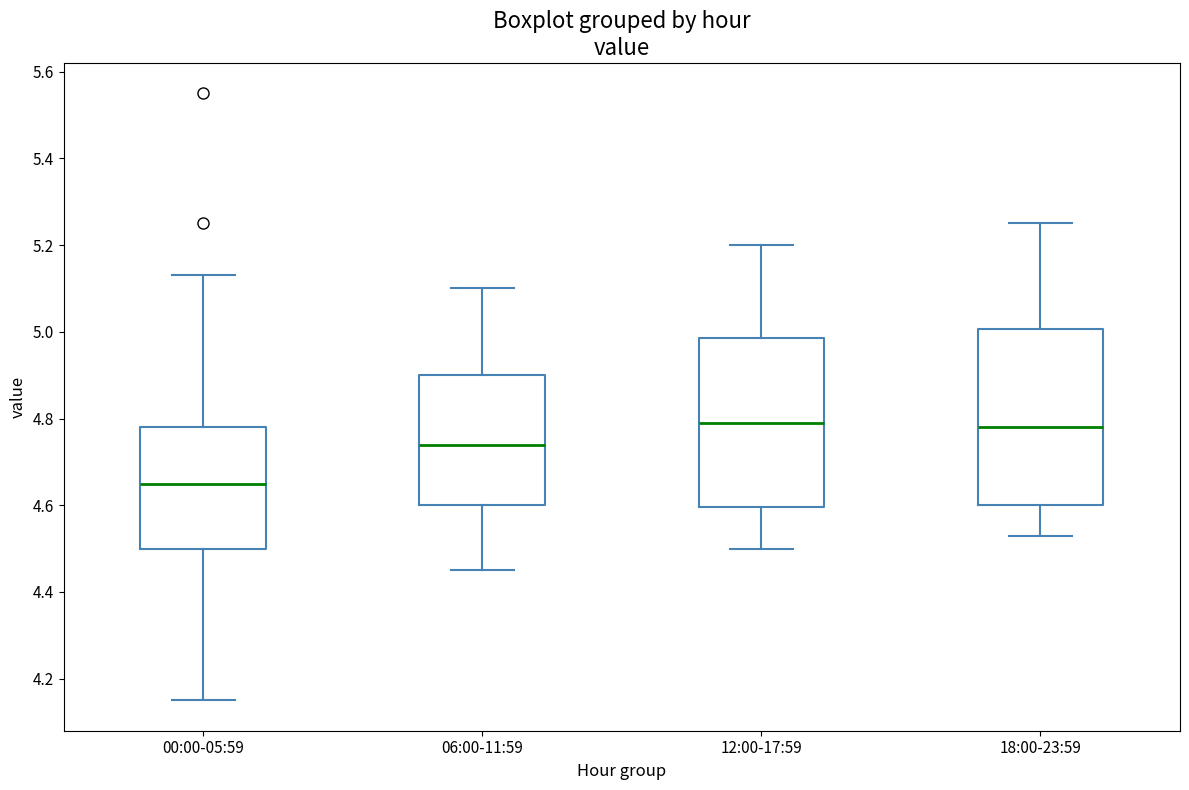

Reading left to right, transcribe this box plot: for each box, give where its median line is, the range the box spans, and where its two whiskers end, as read against the y-axis. The values are not printed on the chart, so give them approximately, as read against the axis.

00:00-05:59: median 4.66, box 4.50 to 4.78, whiskers 4.16 to 5.14
06:00-11:59: median 4.74, box 4.60 to 4.90, whiskers 4.46 to 5.10
12:00-17:59: median 4.80, box 4.60 to 4.98, whiskers 4.50 to 5.20
18:00-23:59: median 4.78, box 4.60 to 5.00, whiskers 4.54 to 5.26